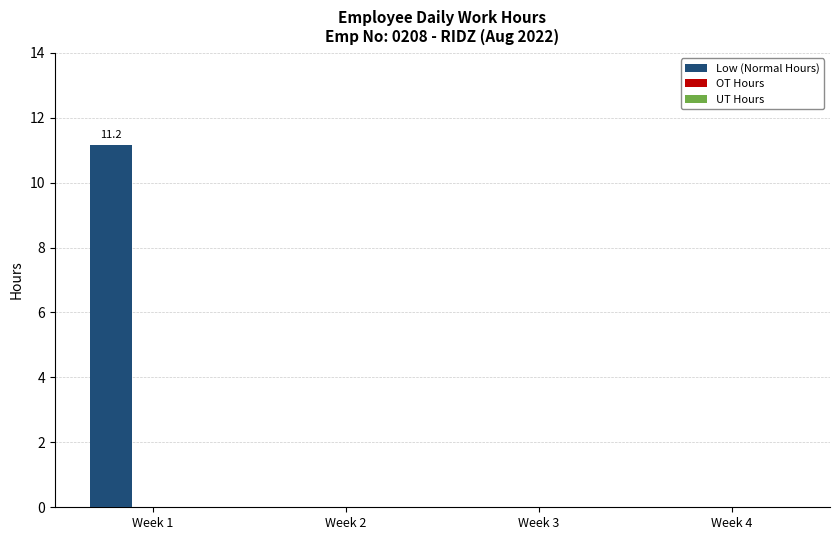

Is it true that the value at Week 3 is 7.2?

False